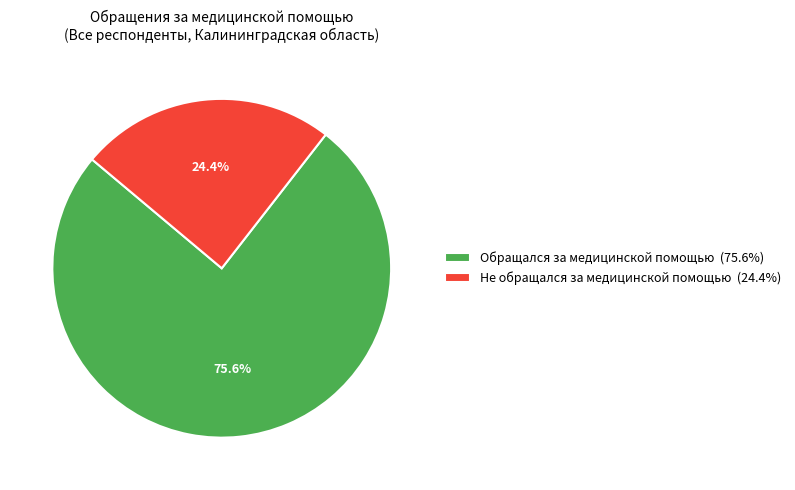

Which slice is the largest?

Обращался за медицинской помощью